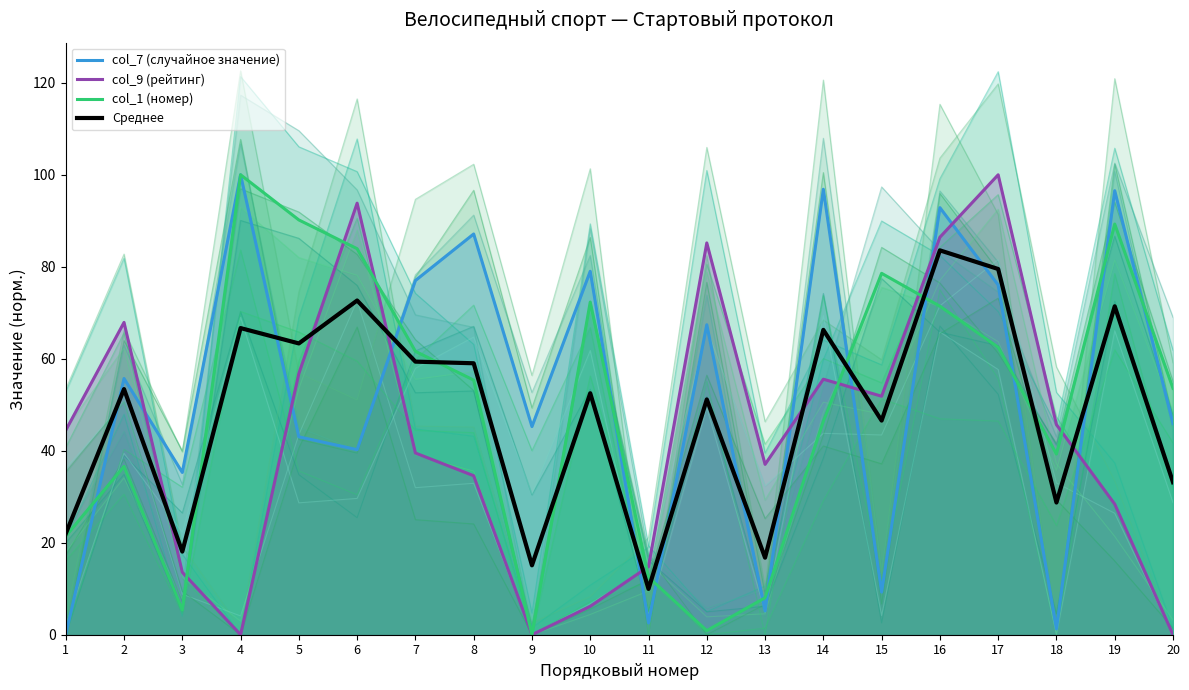

The col_1 (номер) series shows 29.6 at 10. True or false?

False